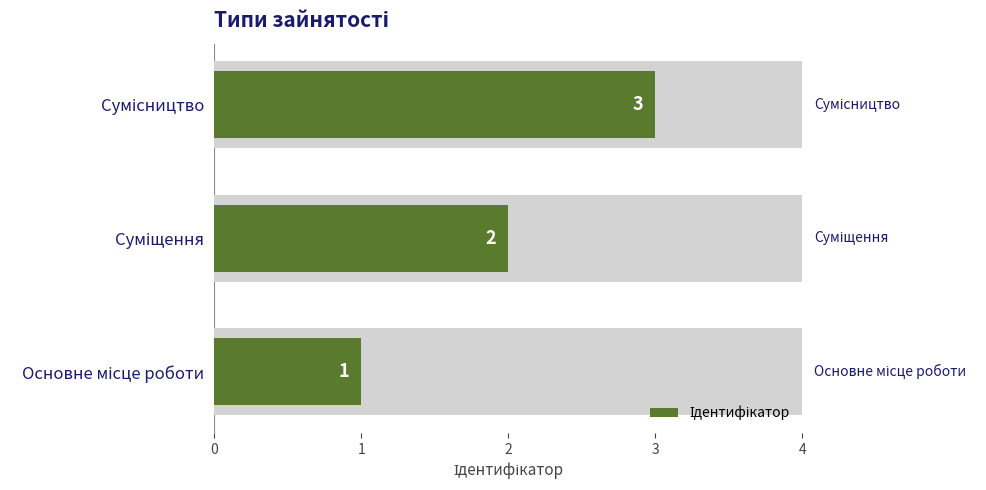

What is the minimum value shown in the chart?

1